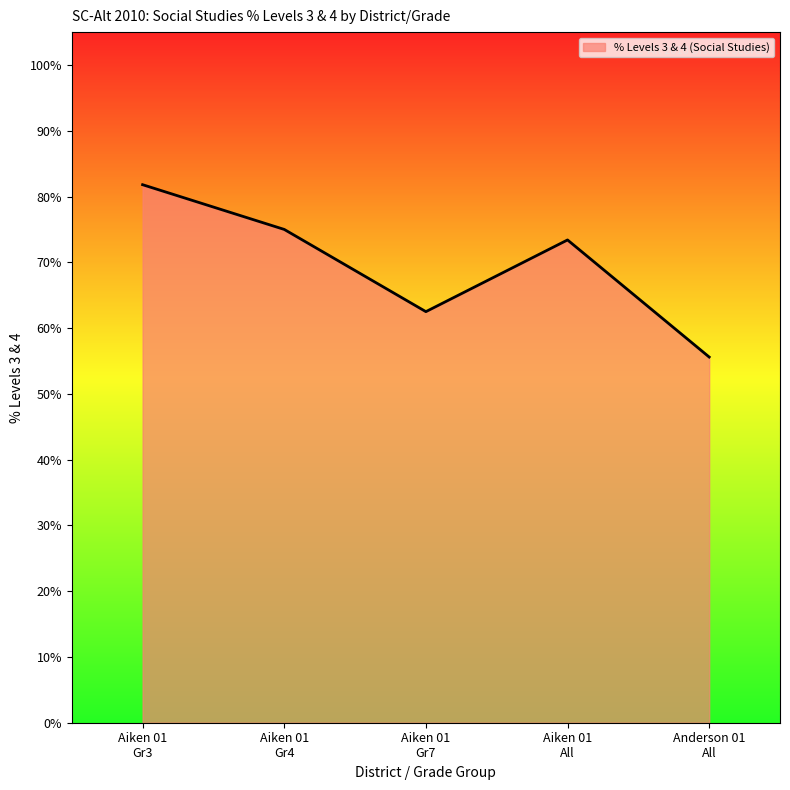

What is the difference between the maximum and minimum values?

26.2